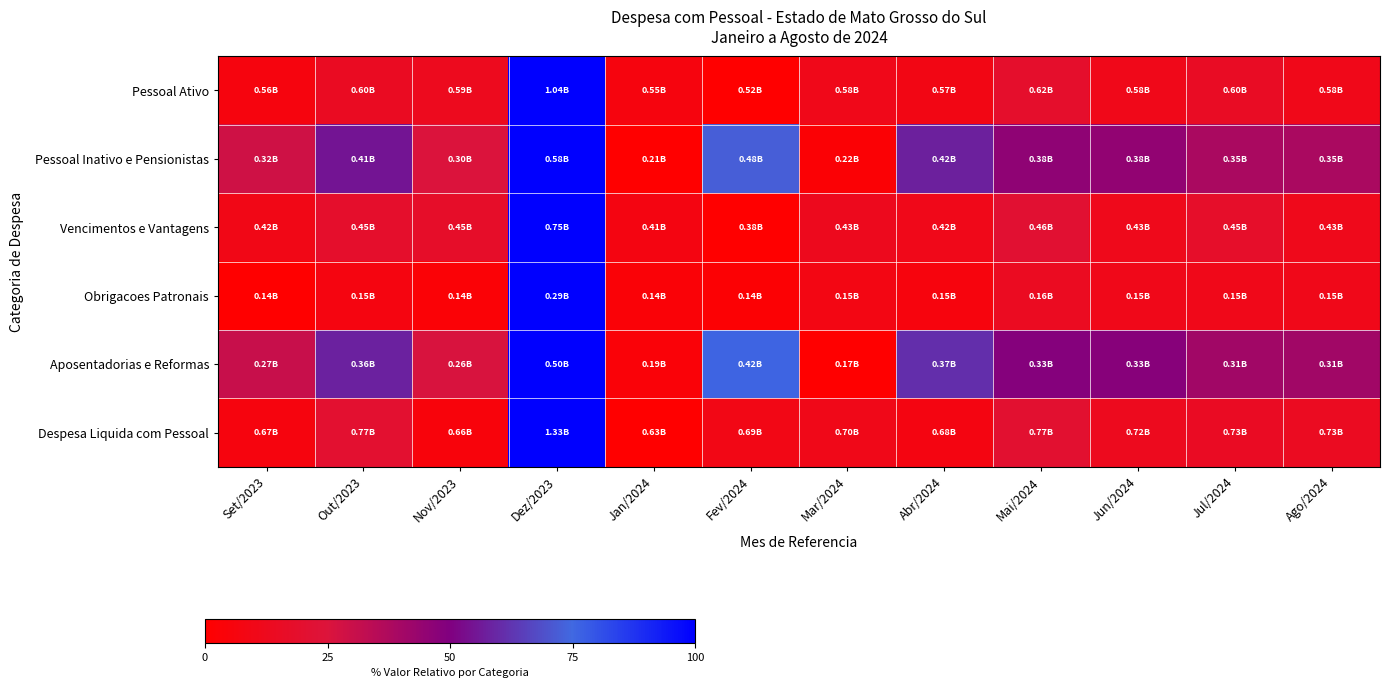

At how many categories does at least one series exceed 3?

12